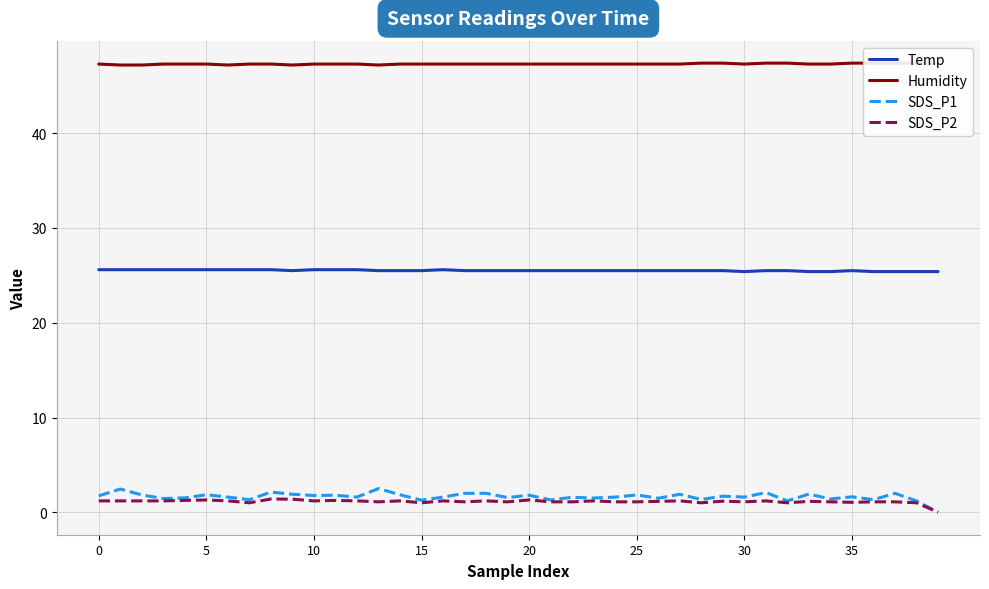

Reading right to left, transcribe all the data shown in this chart.

Temp: 25.4	25.4	25.4	25.4	25.5	25.4	25.4	25.5	25.5	25.4	25.5	25.5	25.5	25.5	25.5	25.5	25.5	25.5	25.5	25.5	25.5	25.5	25.5	25.6	25.5	25.5	25.5	25.6	25.6	25.6	25.5	25.6	25.6	25.6	25.6	25.6	25.6	25.6	25.6	25.6
Humidity: 47.4	47.4	47.4	47.4	47.4	47.3	47.3	47.4	47.4	47.3	47.4	47.4	47.3	47.3	47.3	47.3	47.3	47.3	47.3	47.3	47.3	47.3	47.3	47.3	47.3	47.3	47.2	47.3	47.3	47.3	47.2	47.3	47.3	47.2	47.3	47.3	47.3	47.2	47.2	47.3
SDS_P1: 0.0	1.2	2.0	1.3	1.6	1.4	1.9	1.2	2.1	1.6	1.7	1.4	1.9	1.5	1.8	1.6	1.5	1.6	1.3	1.8	1.6	2.0	2.0	1.6	1.3	1.9	2.5	1.6	1.8	1.8	1.9	2.1	1.3	1.6	1.9	1.5	1.4	1.8	2.5	1.7
SDS_P2: 0.0	1.0	1.1	1.1	1.1	1.1	1.1	1.0	1.2	1.1	1.2	1.0	1.2	1.1	1.1	1.1	1.2	1.1	1.1	1.3	1.1	1.2	1.1	1.2	1.0	1.2	1.1	1.2	1.2	1.2	1.4	1.4	1.0	1.2	1.3	1.2	1.2	1.2	1.2	1.2